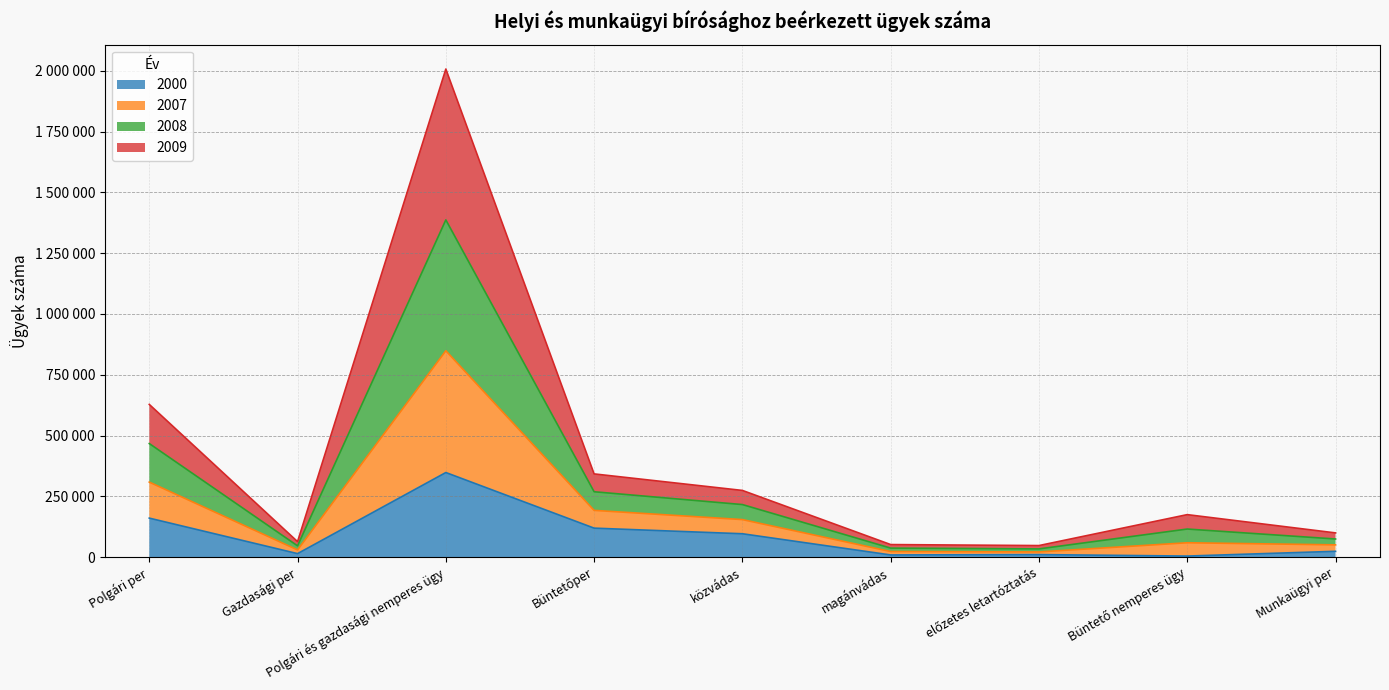

True or false: 2000 and 2009 intersect in this chart.

False